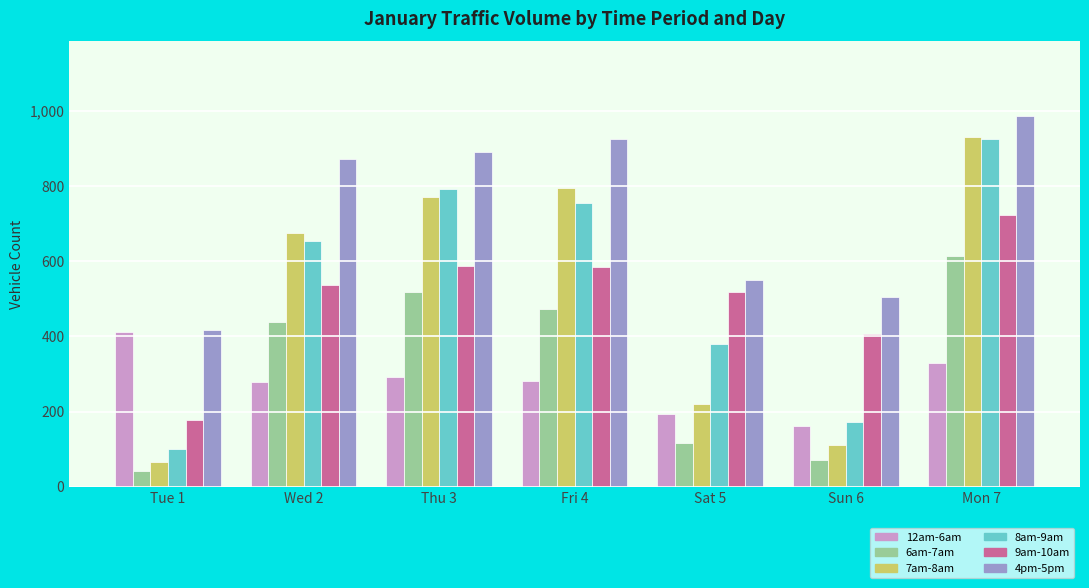

Where is 7am-8am nearest to the value 498?

Wed 2